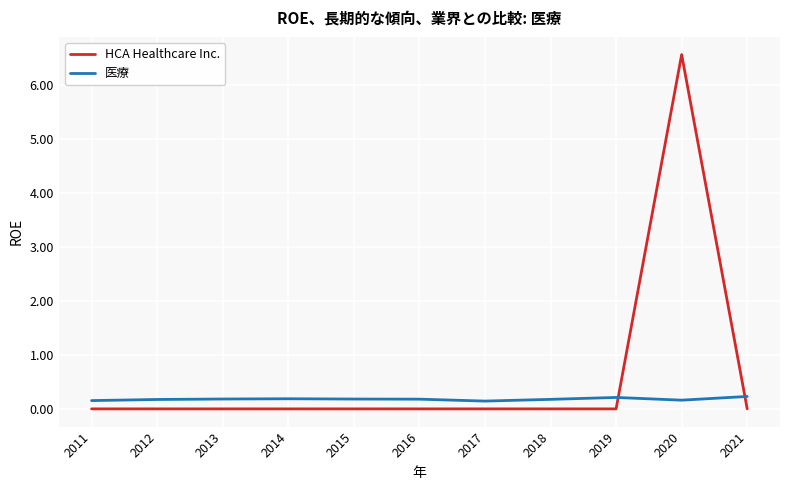

What is the average value of the 医療 series?

0.2